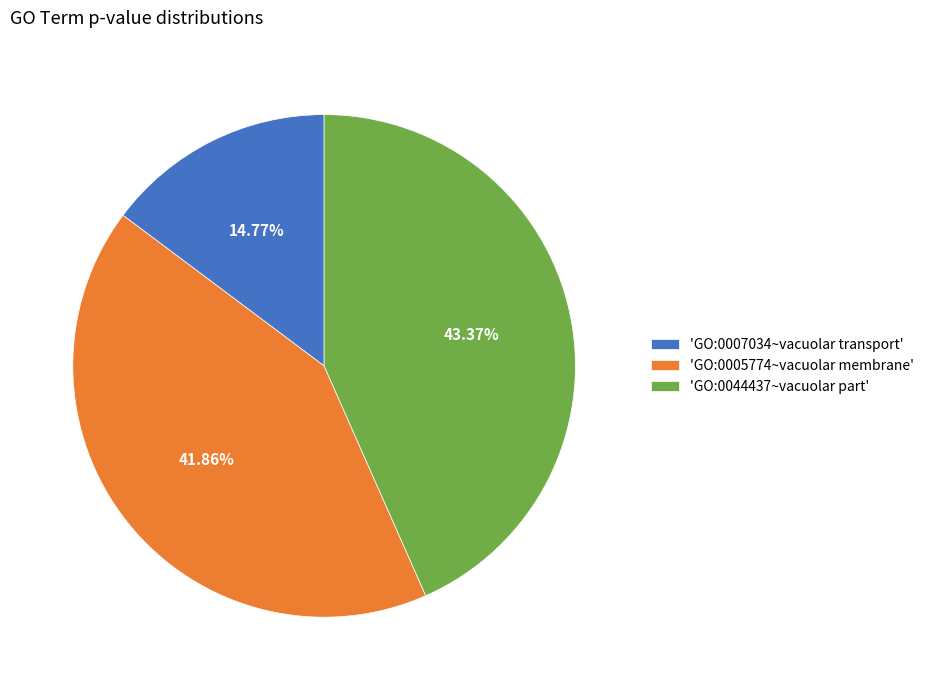

Does 'GO:0007034~vacuolar transport' account for over 50% of the chart?

No